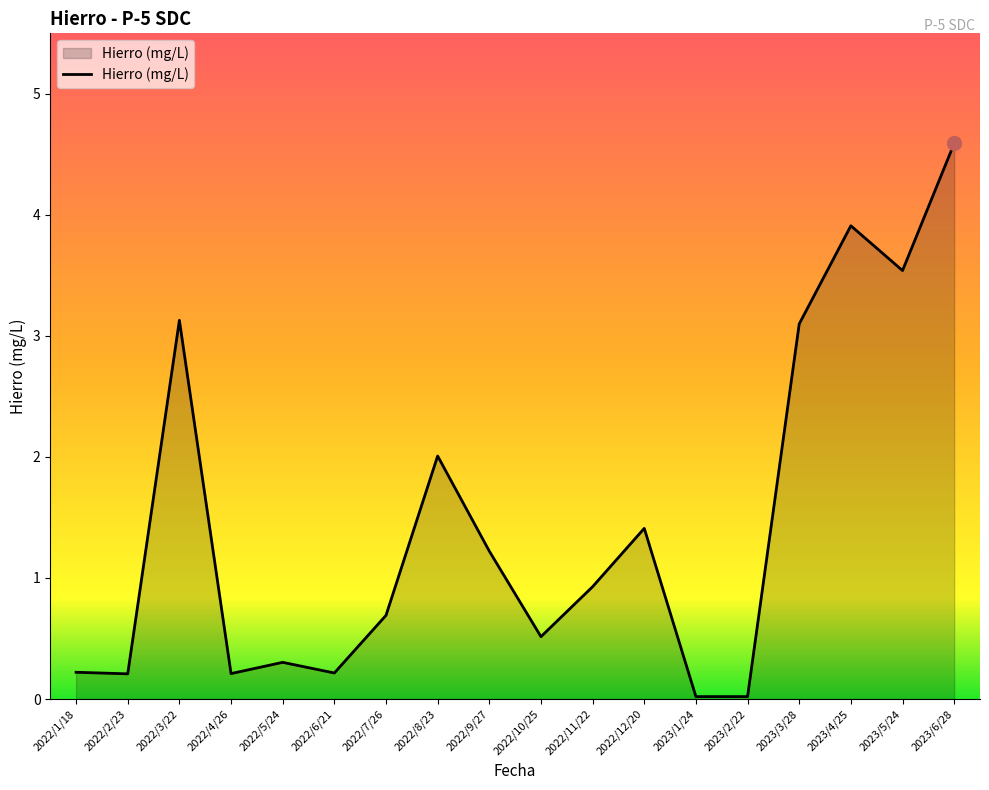

What position from the right is 2023/2/22?

5